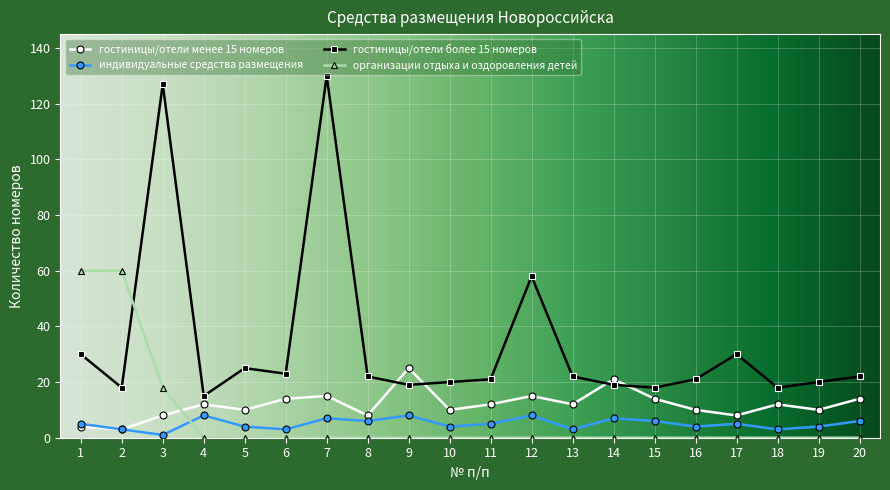

At 13, list the series in order from smallest to largest.

организации отдыха и оздоровления детей, индивидуальные средства размещения, гостиницы/отели менее 15 номеров, гостиницы/отели более 15 номеров